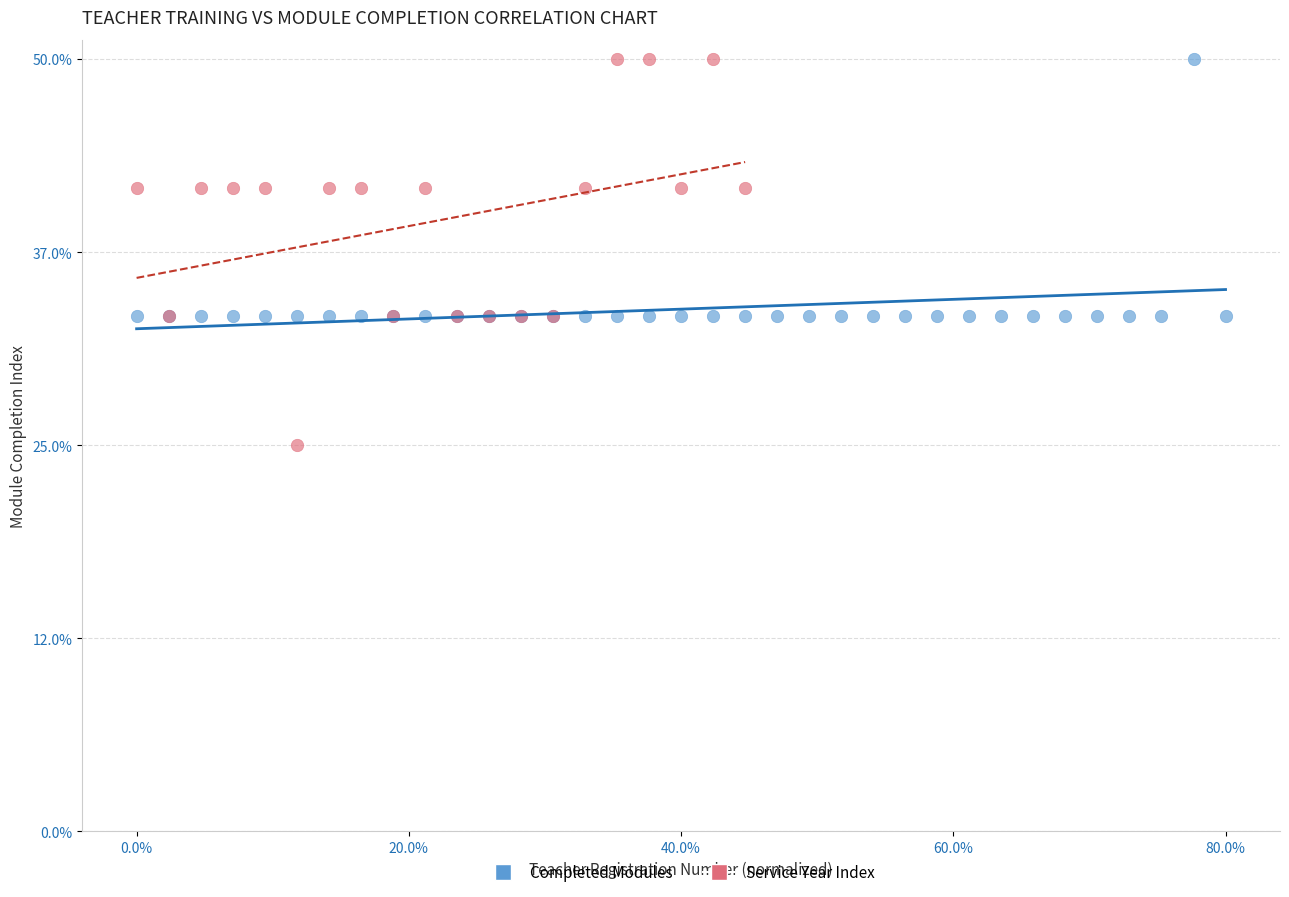

Which series has the largest Y range (max minus min)?

Service Year Index